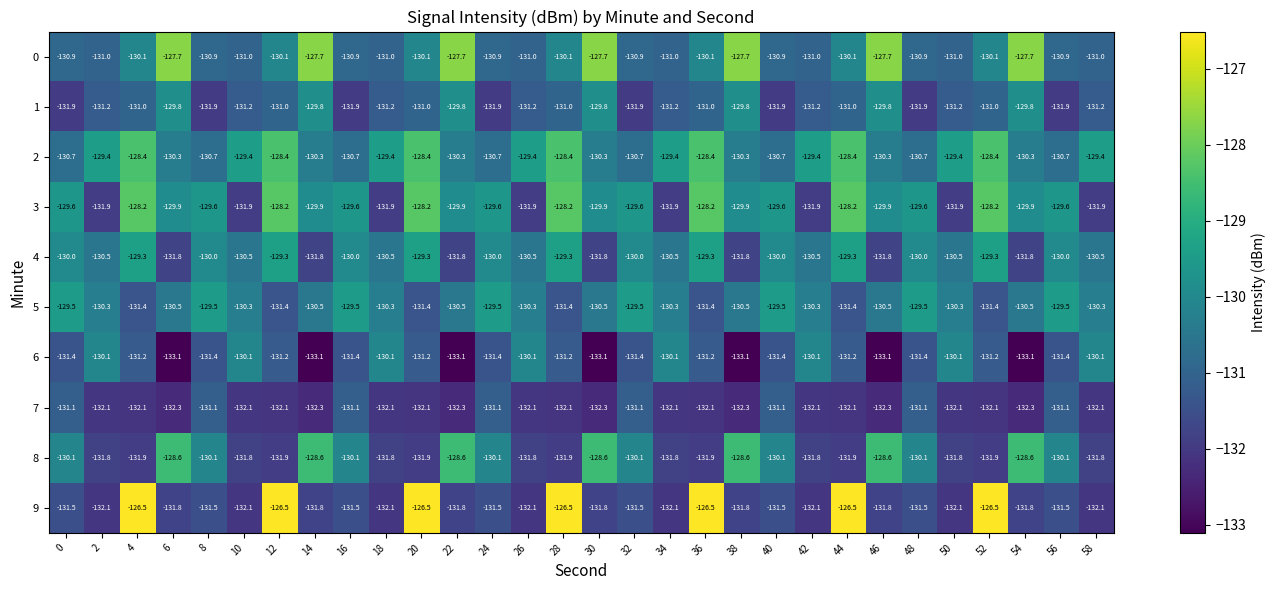

Is the value of 4 at 30 greater than the value of 2 at 40?

No